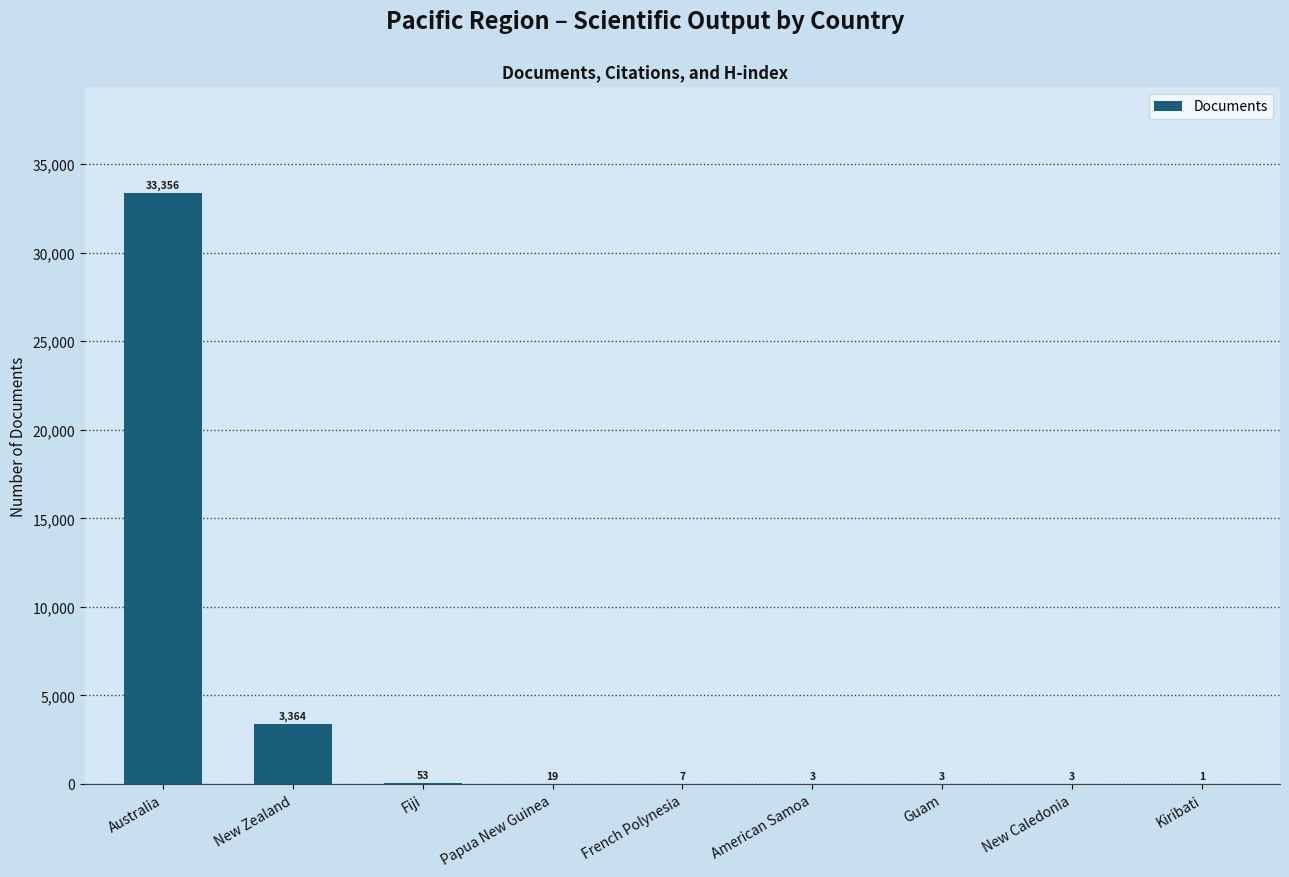

At which label is the value closest to 16678?

New Zealand